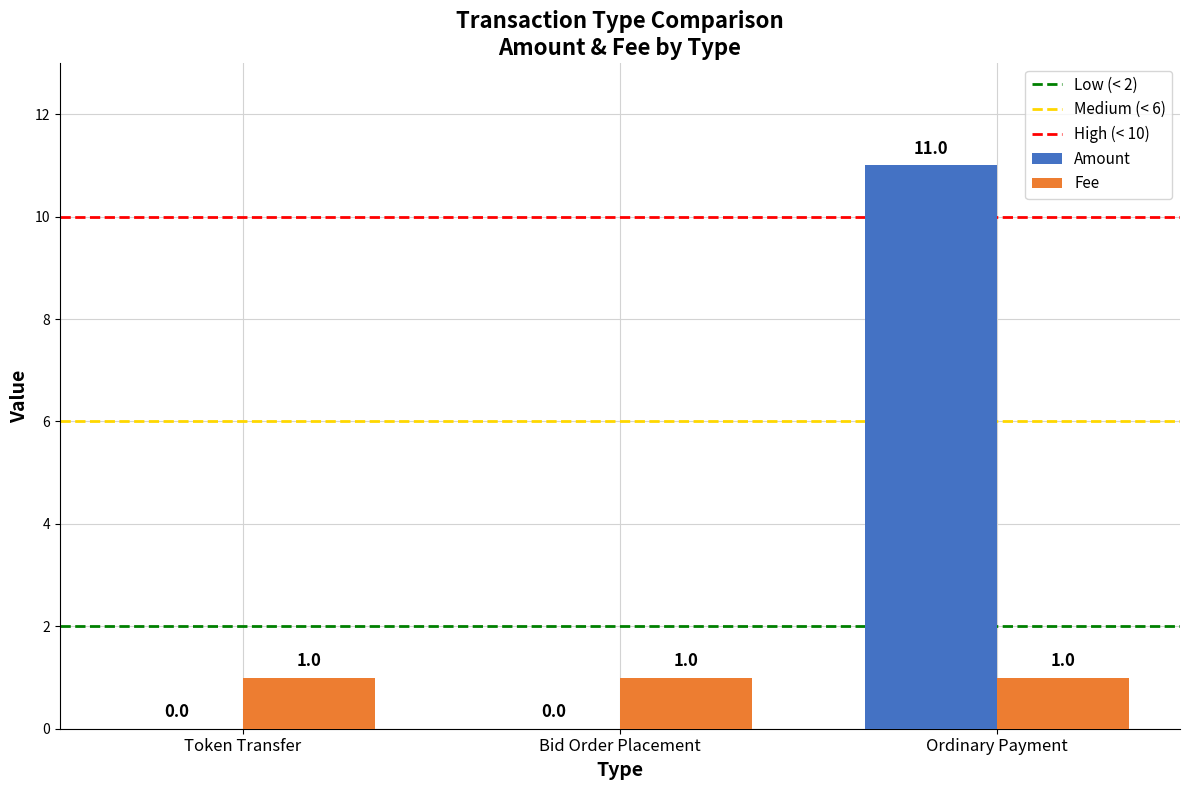

At which category is the sum across all series the highest?

Ordinary Payment